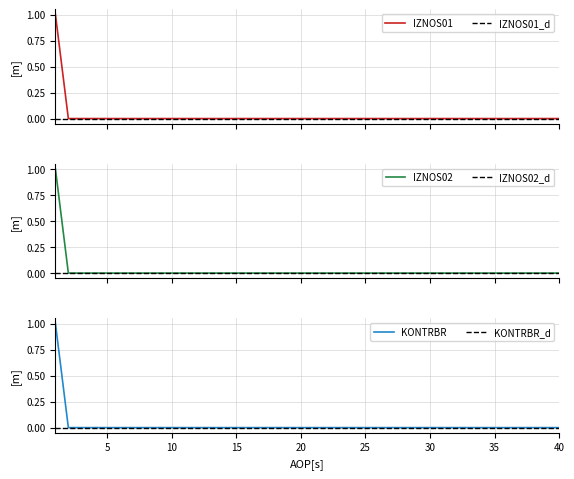

True or false: IZNOS01_d and IZNOS01 intersect in this chart.

False